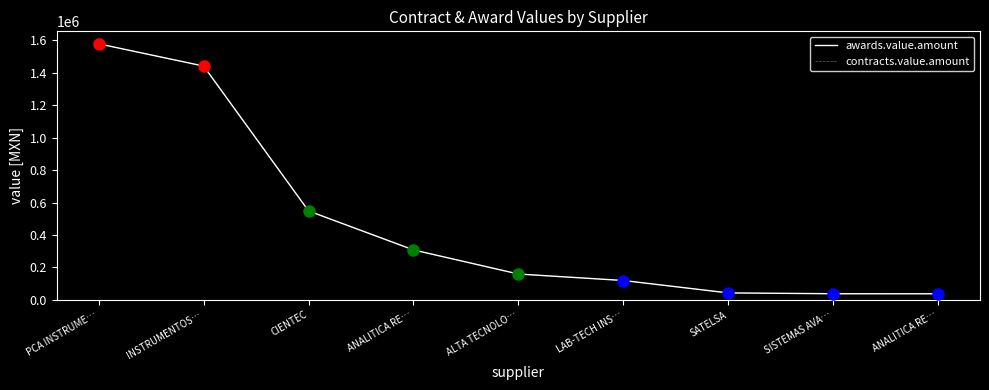

Does the chart display data point markers on the line(s)?

No